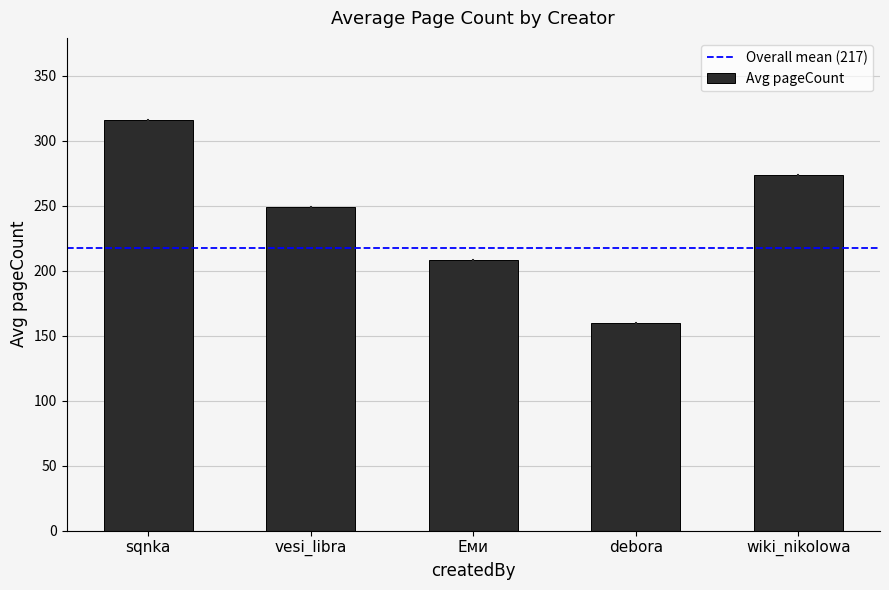

Approximately how many times larger is the value at vesi_libra compared to Еми?

1.2